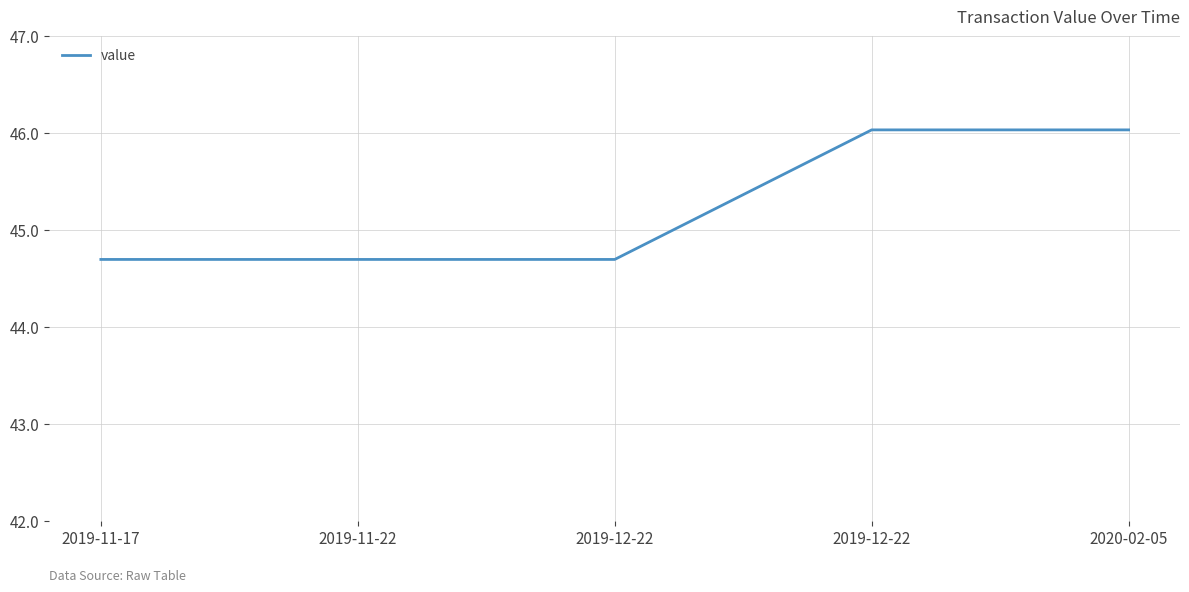

True or false: the data shows 23.7 at 2019-11-17.

False